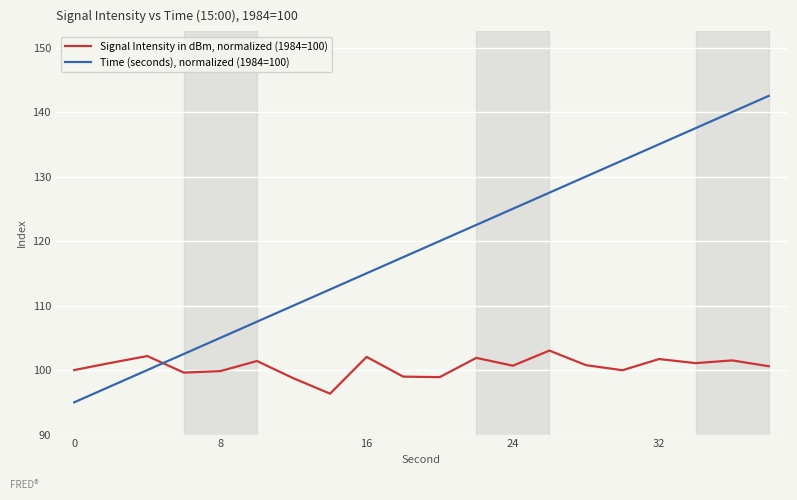

How many distinct data groups are displayed?

2